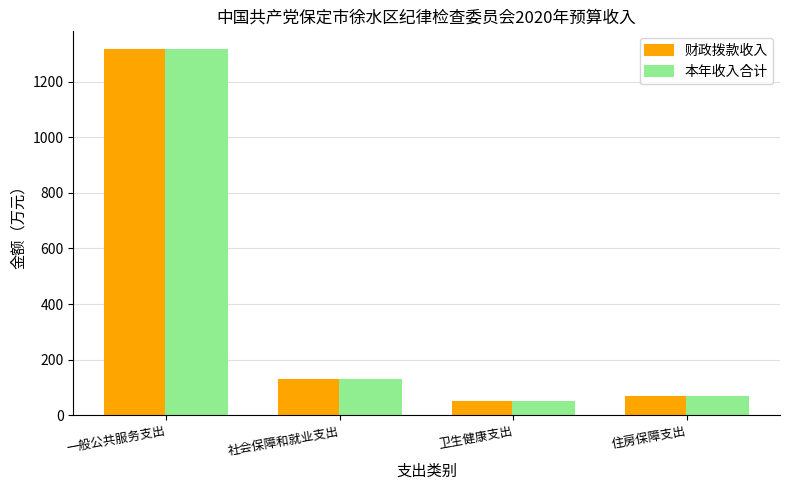

What is the difference between the 财政拨款收入 values at 卫生健康支出 and 社会保障和就业支出?

79.7